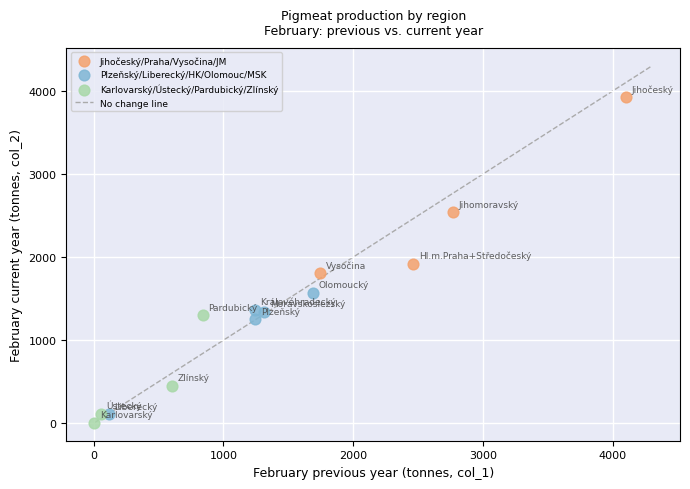

Which series has the largest Y range (max minus min)?

Jihočeský/Praha/Vysočina/JM